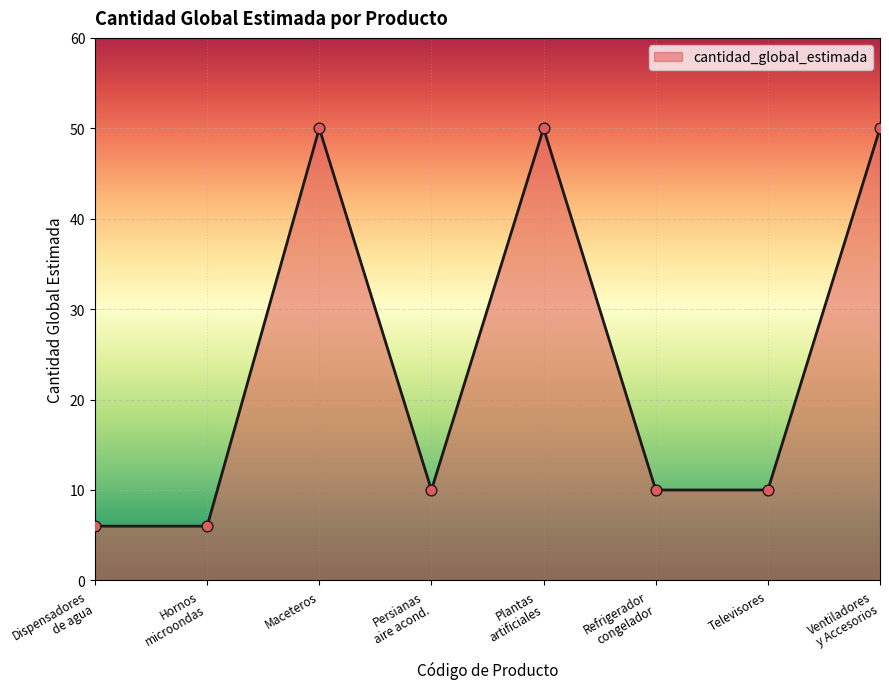

The value at Maceteros is 78. True or false?

False